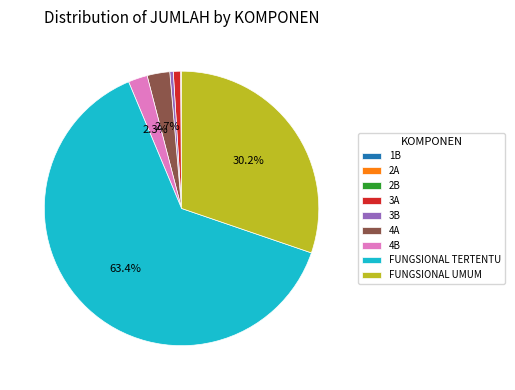

What is the largest slice in the pie chart?

FUNGSIONAL TERTENTU